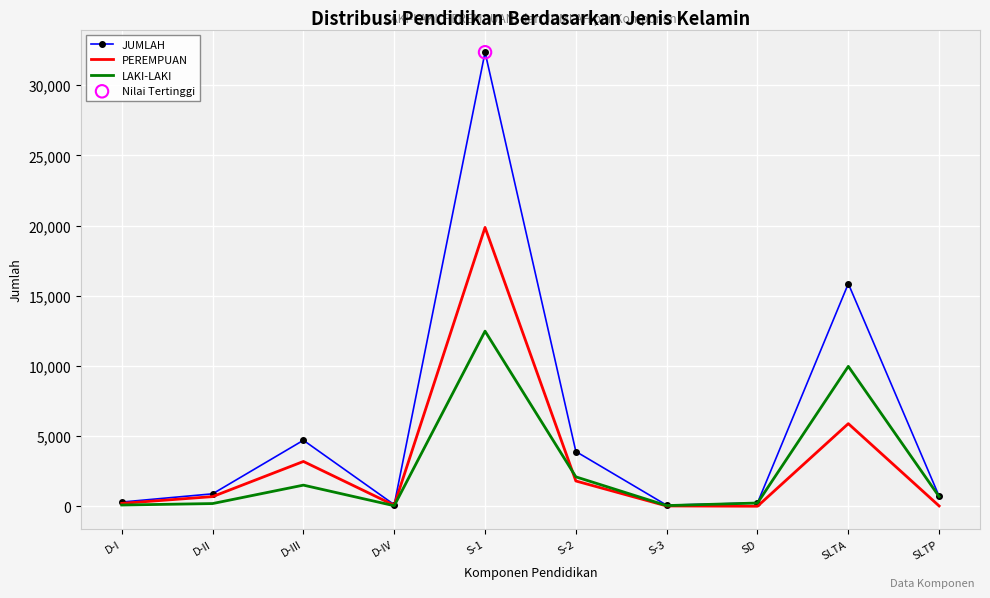

Which series changed the most between D-II and S-2?

JUMLAH